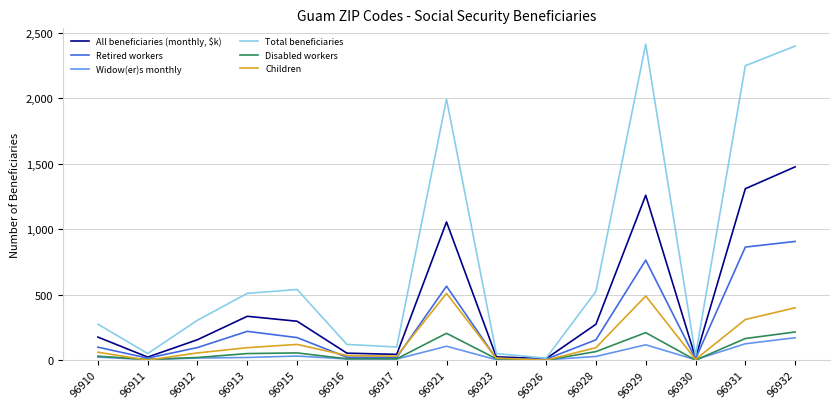

What is the total value across all series at 96921?

4437